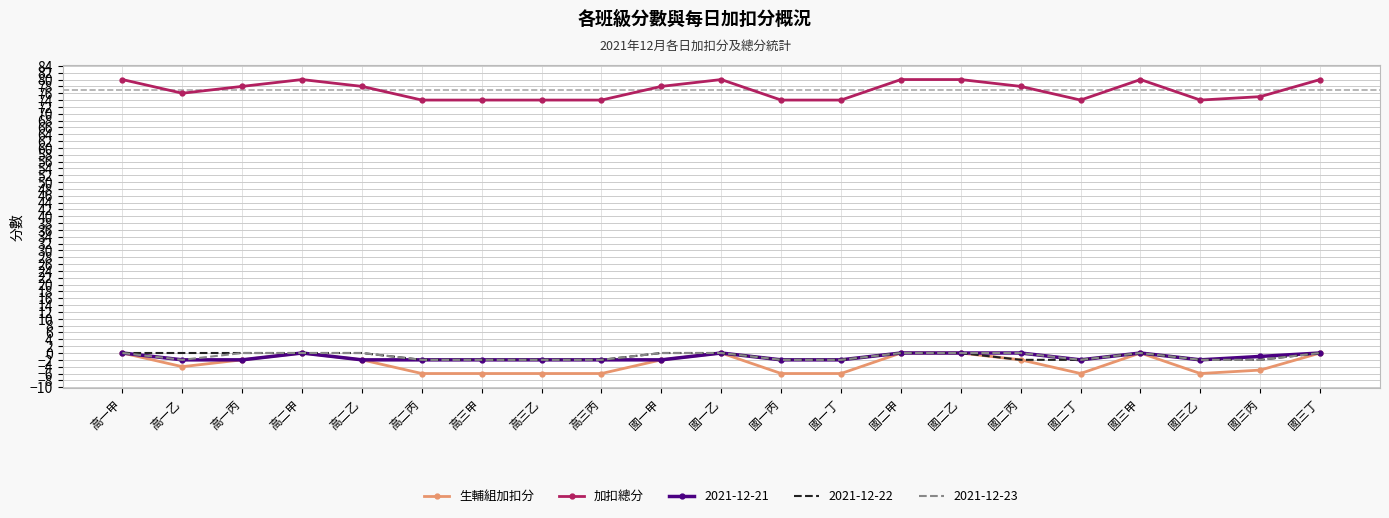

The 加扣總分 series shows 142 at 國三丁. True or false?

False